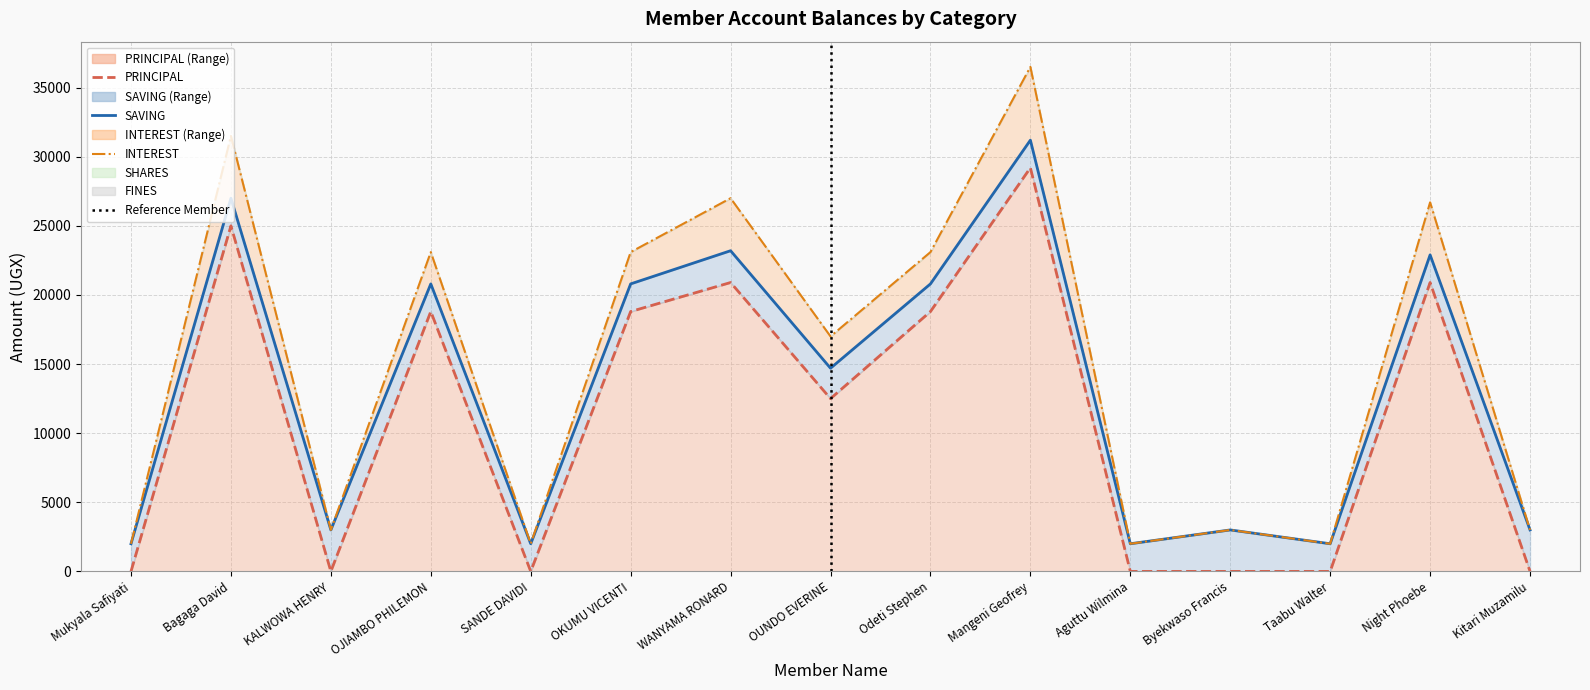

Reading right to left, what are all the values shown in this chart?

SAVING: Kitari Muzamilu=3000	Night Phoebe=2000	Taabu Walter=2000	Byekwaso Francis=3000	Aguttu Wilmina=2000	Mangeni Geofrey=2000	Odeti Stephen=2000	OUNDO EVERINE=2200	WANYAMA RONARD=2300	OKUMU VICENTI=2000	SANDE DAVIDI=2000	OJIAMBO PHILEMON=2000	KALWOWA HENRY=3000	Bagaga David=2000	Mukyala Safiyati=2000
PRINCIPAL: Kitari Muzamilu=0	Night Phoebe=20900	Taabu Walter=0	Byekwaso Francis=0	Aguttu Wilmina=0	Mangeni Geofrey=29200	Odeti Stephen=18800	OUNDO EVERINE=12500	WANYAMA RONARD=20900	OKUMU VICENTI=18800	SANDE DAVIDI=0	OJIAMBO PHILEMON=18800	KALWOWA HENRY=0	Bagaga David=25000	Mukyala Safiyati=0
INTEREST: Kitari Muzamilu=0	Night Phoebe=3800	Taabu Walter=0	Byekwaso Francis=0	Aguttu Wilmina=0	Mangeni Geofrey=5300	Odeti Stephen=2300	OUNDO EVERINE=2300	WANYAMA RONARD=3800	OKUMU VICENTI=2300	SANDE DAVIDI=0	OJIAMBO PHILEMON=2300	KALWOWA HENRY=0	Bagaga David=4500	Mukyala Safiyati=0
SHARES: Kitari Muzamilu=0	Night Phoebe=0	Taabu Walter=0	Byekwaso Francis=0	Aguttu Wilmina=0	Mangeni Geofrey=0	Odeti Stephen=0	OUNDO EVERINE=0	WANYAMA RONARD=0	OKUMU VICENTI=0	SANDE DAVIDI=0	OJIAMBO PHILEMON=0	KALWOWA HENRY=0	Bagaga David=0	Mukyala Safiyati=0
FINES: Kitari Muzamilu=0	Night Phoebe=0	Taabu Walter=0	Byekwaso Francis=0	Aguttu Wilmina=0	Mangeni Geofrey=0	Odeti Stephen=0	OUNDO EVERINE=0	WANYAMA RONARD=0	OKUMU VICENTI=0	SANDE DAVIDI=0	OJIAMBO PHILEMON=0	KALWOWA HENRY=0	Bagaga David=0	Mukyala Safiyati=0